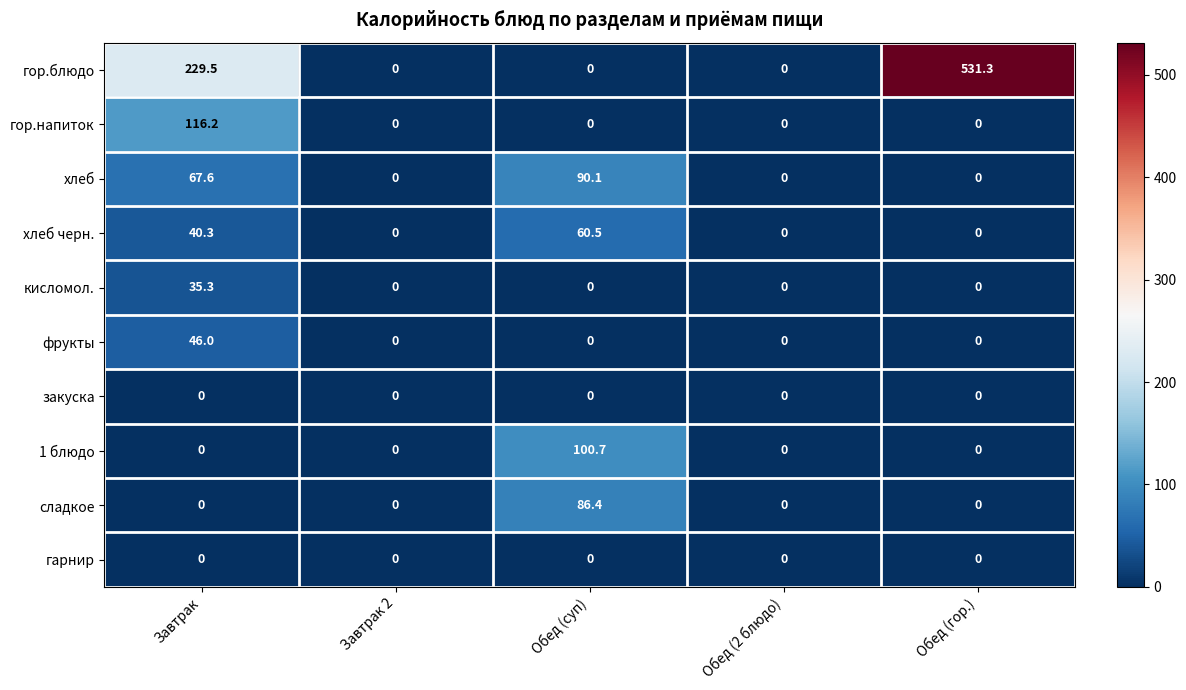

How many distinct data groups are displayed?

10